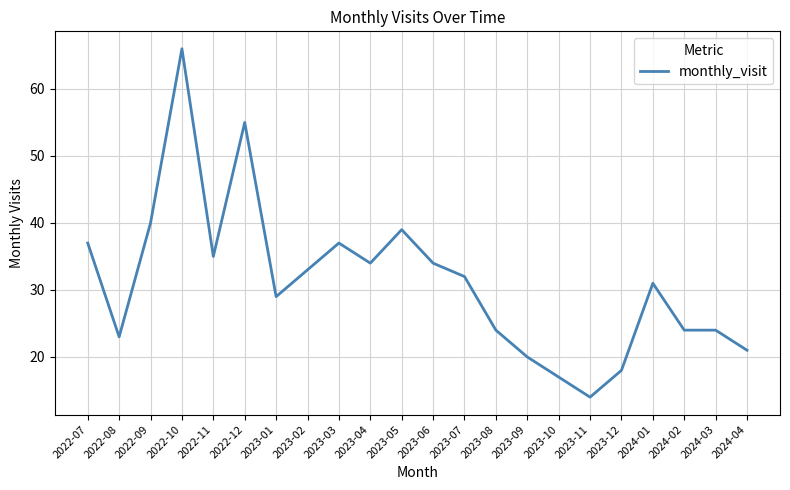

Where is the data nearest to the value 40?

2022-09